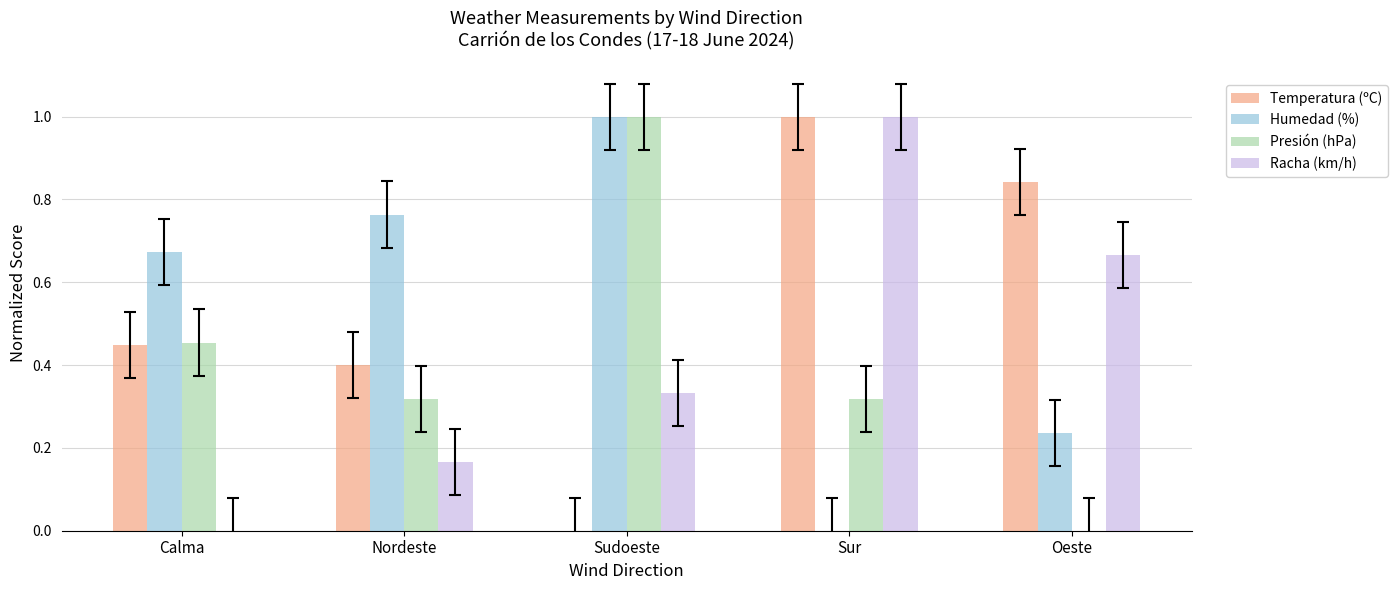

Which series changed the most between Sur and Oeste?

Racha (km/h)